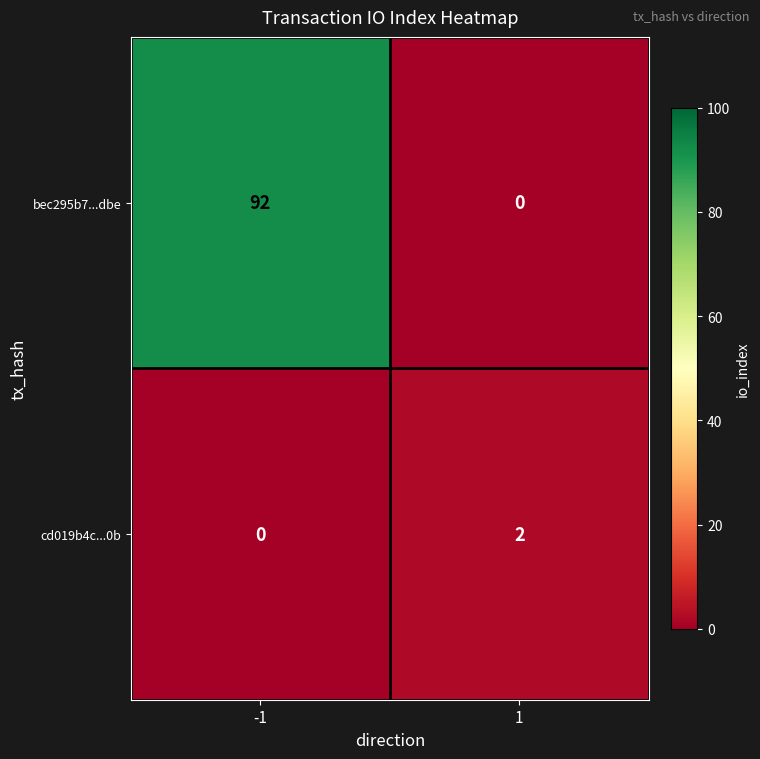

What is the greatest value displayed?

92